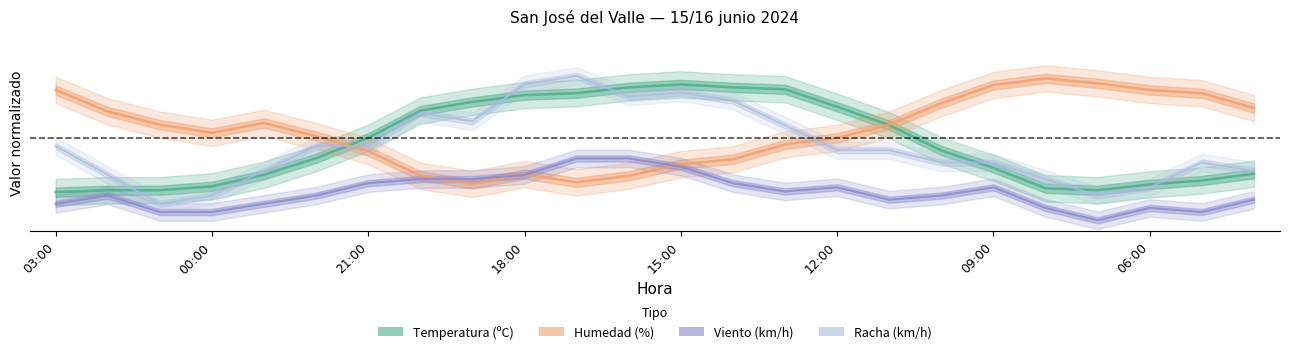

Is the value of Viento at 13:00 greater than the value of Temperatura at 23:00?

No